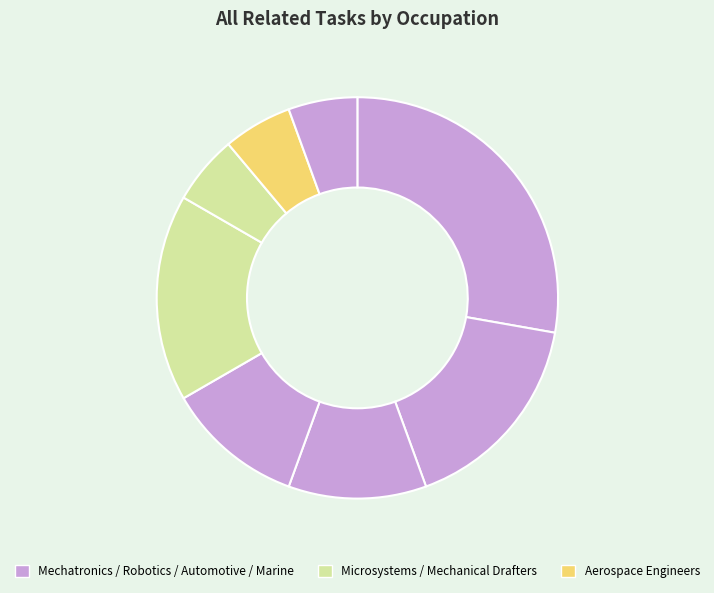

Is there a majority slice in this chart?

No